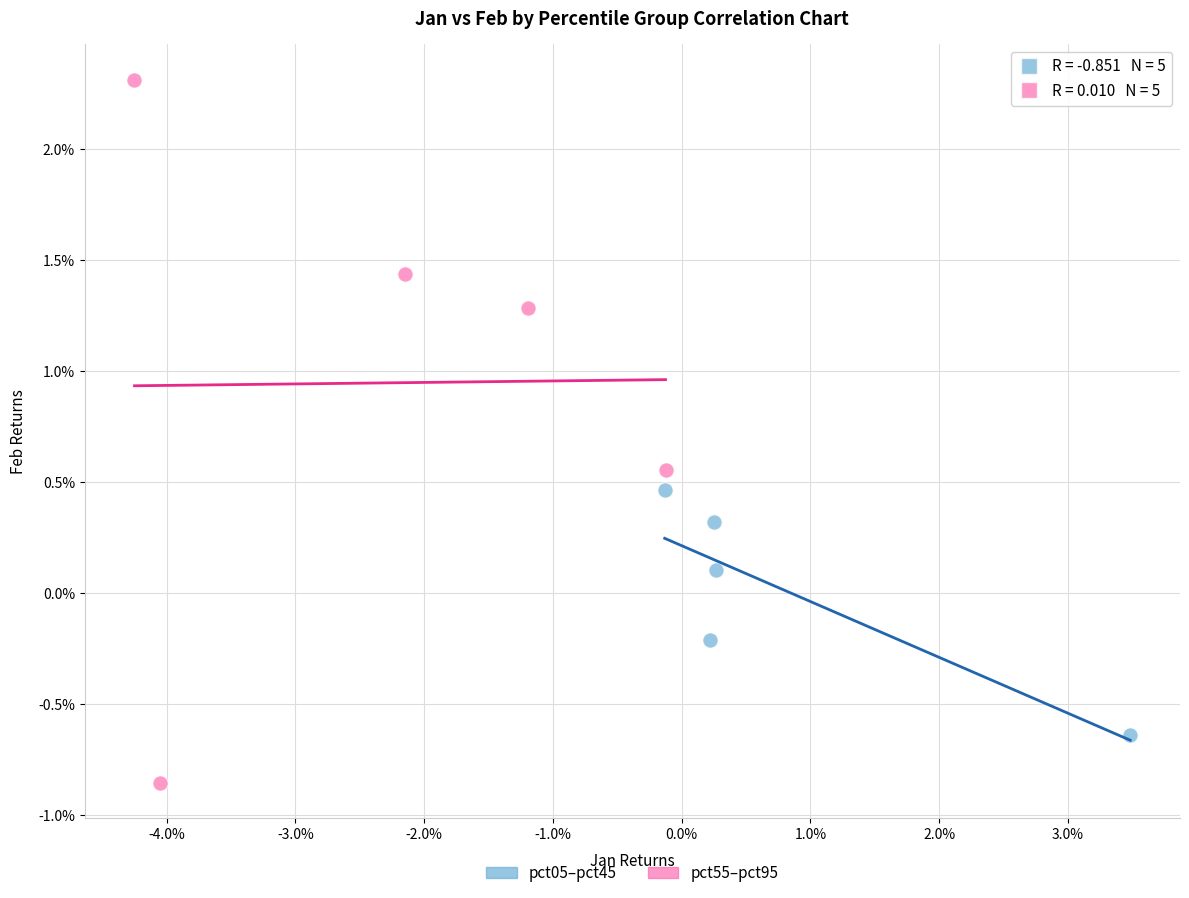

What are all the series names shown in the legend?

pct05–pct45, pct55–pct95